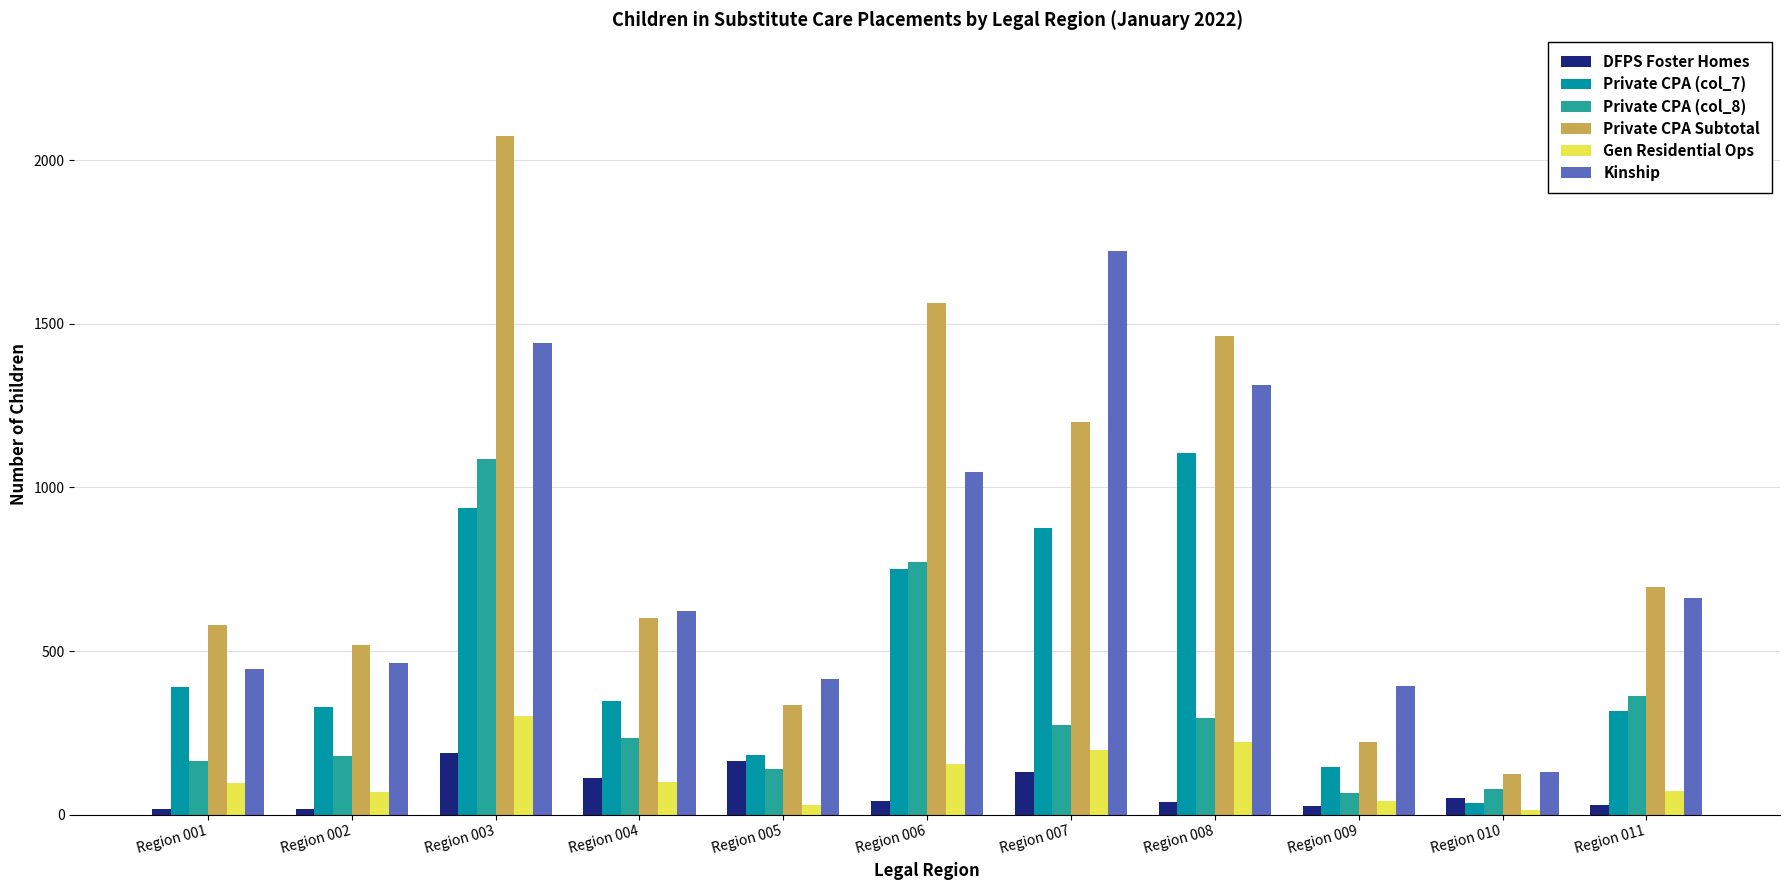

Does the chart contain stacked bars?

No